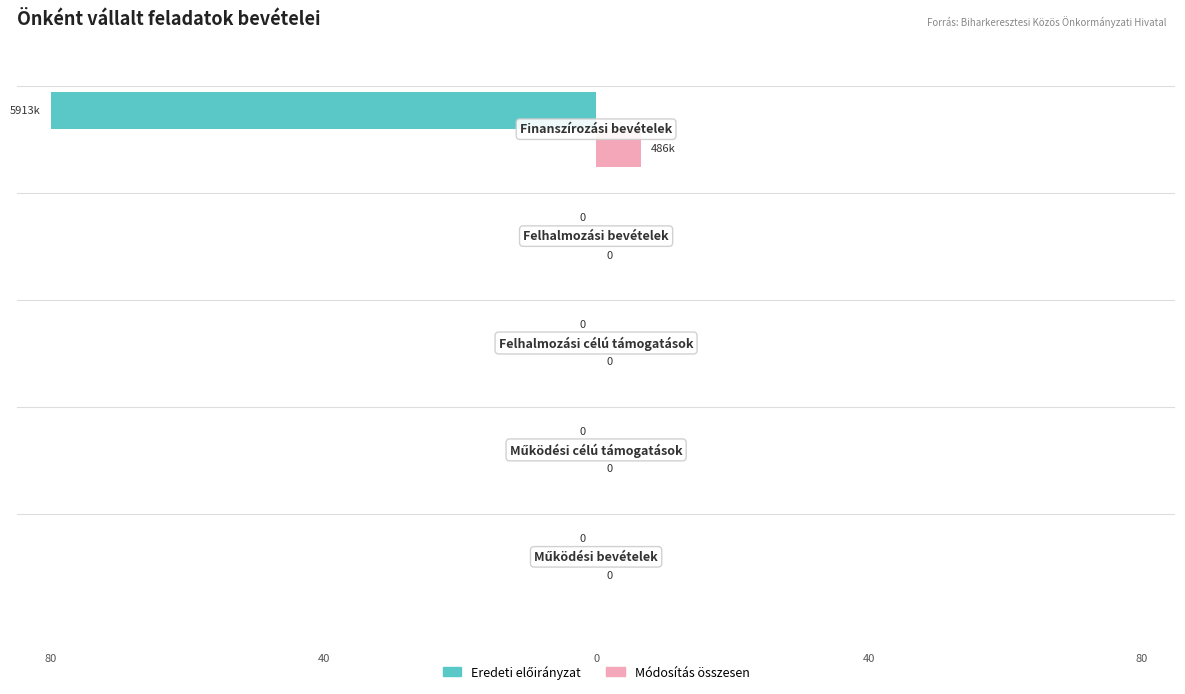

What is the maximum value shown in the chart?

6.6